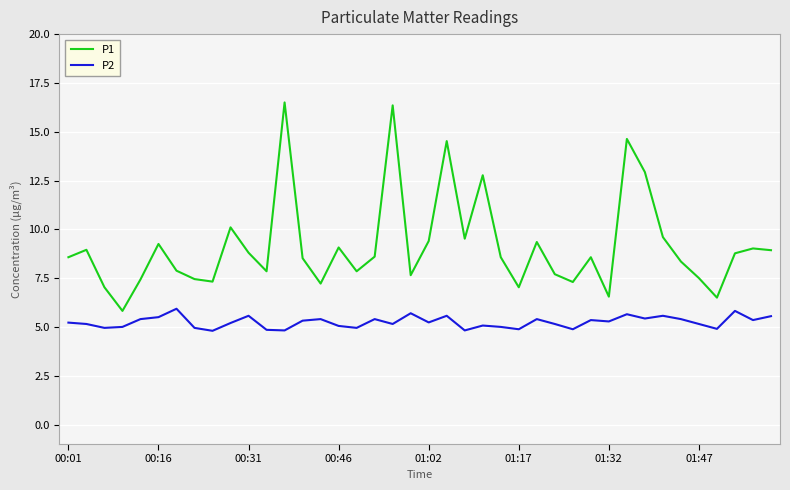

True or false: P2 and P1 cross at least once.

False